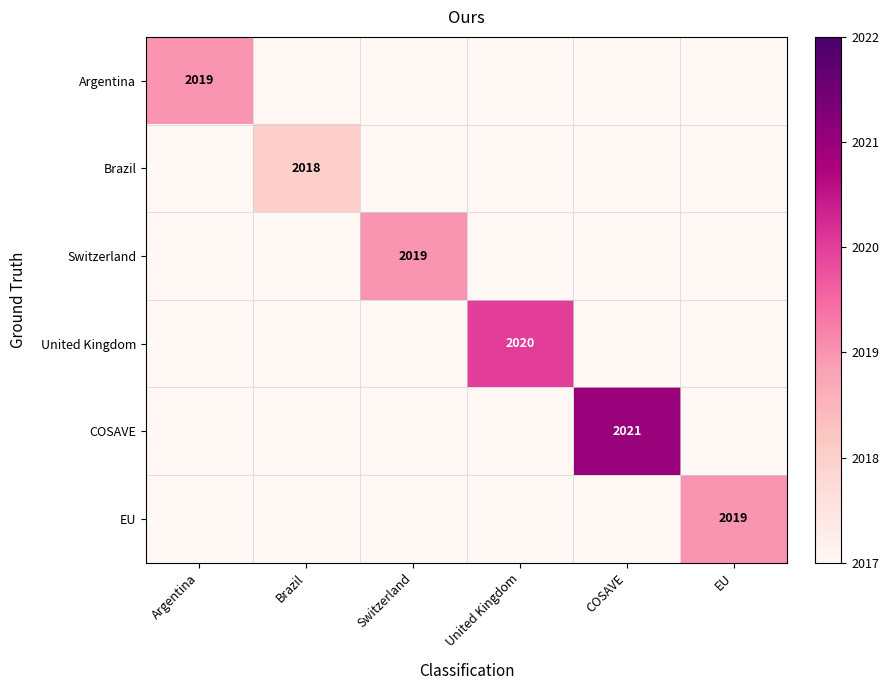

At which category does the chart reach its peak across all series?

COSAVE